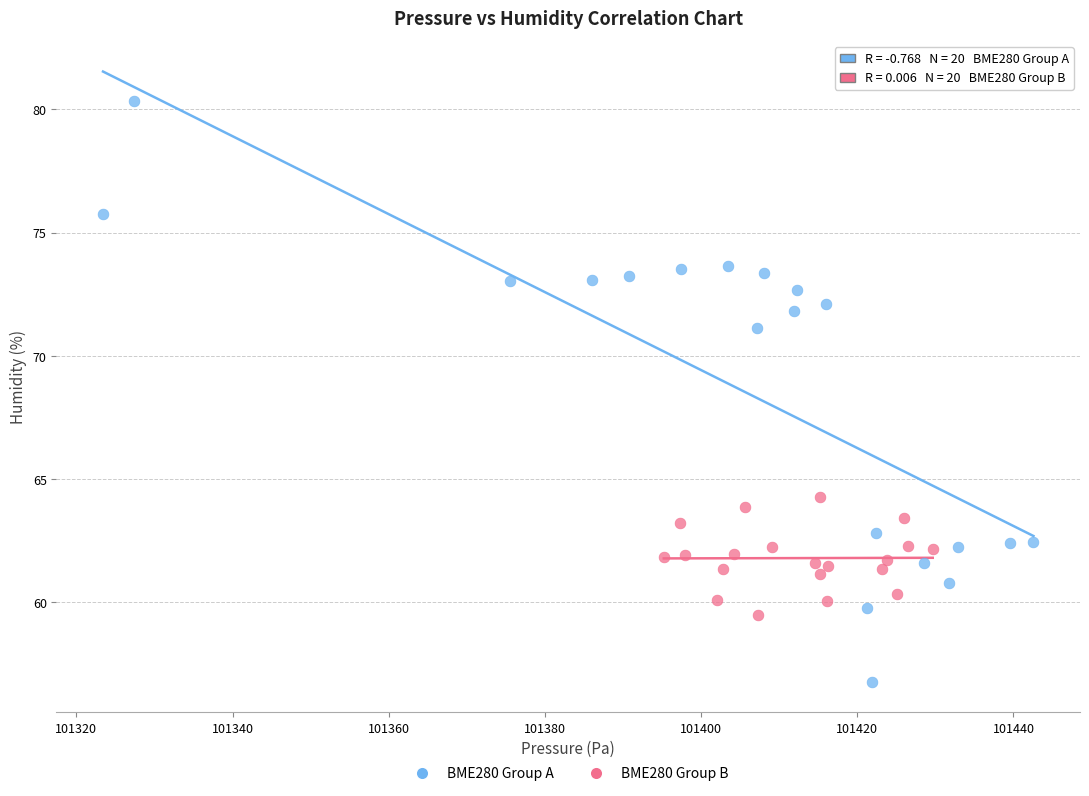

Which series reaches the minimum Y coordinate?

BME280 Group A